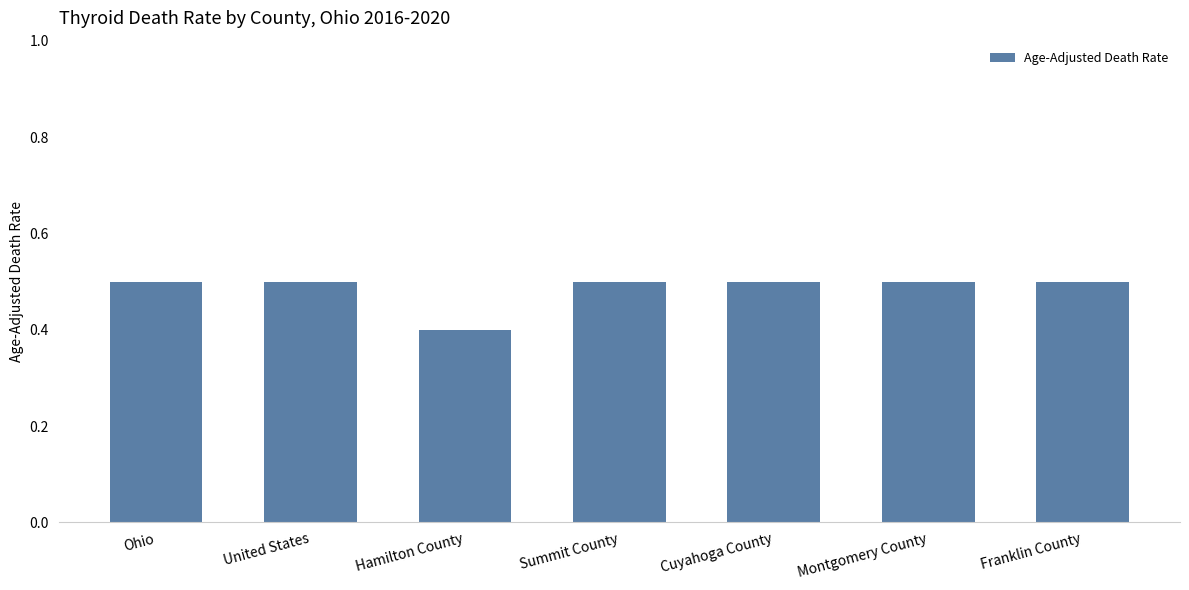

How many series are shown in this chart?

1